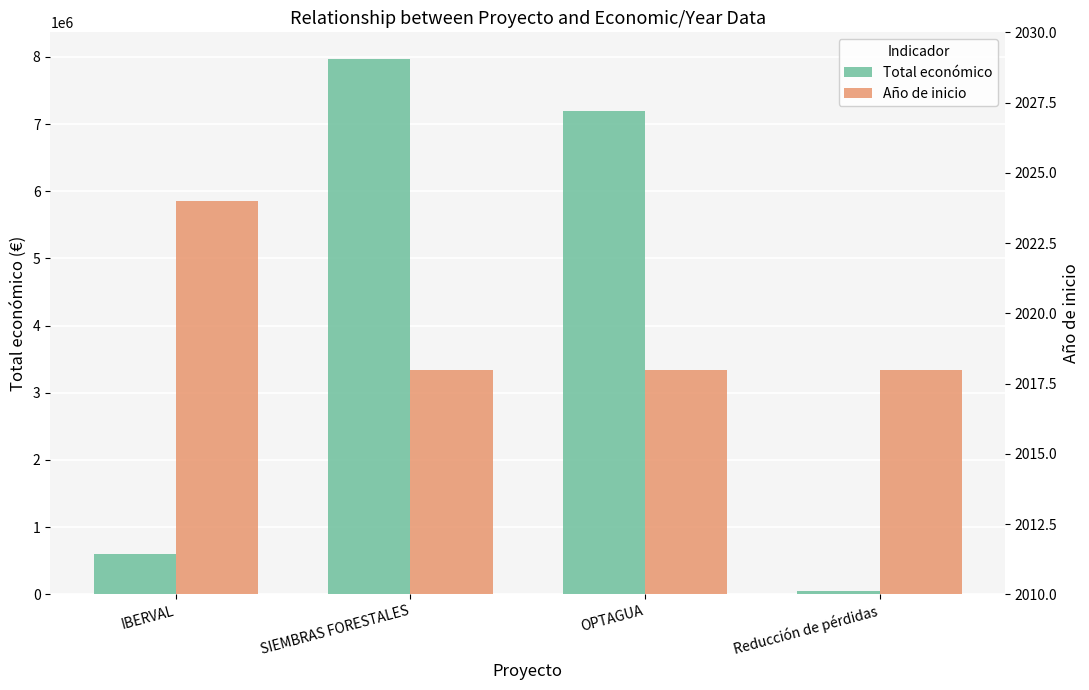

List the labels in order of Año de inicio value, largest first.

IBERVAL, SIEMBRAS FORESTALES, OPTAGUA, Reducción de pérdidas